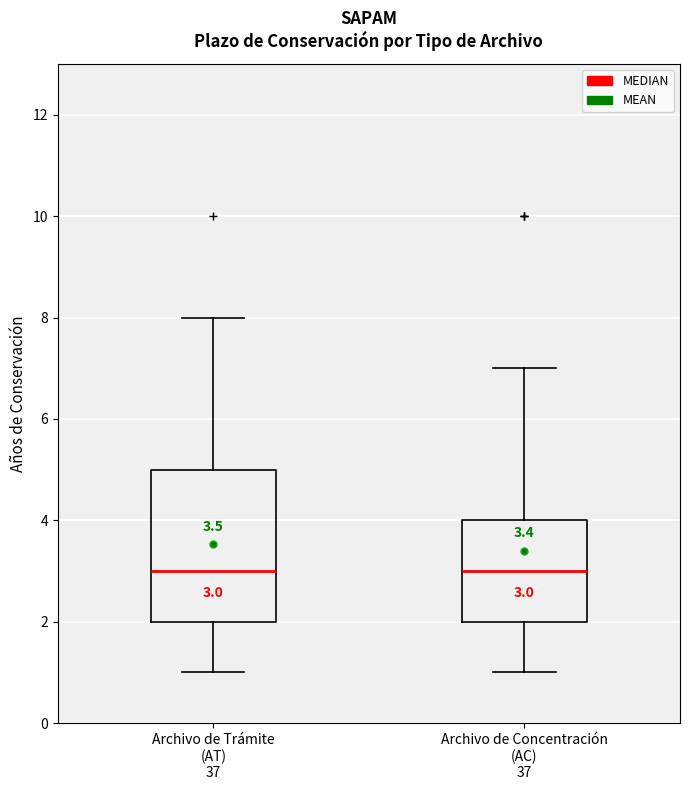

Comparing the boxes themselves (not the whiskers), which one is the tallest?

Archivo de Trámite (AT) 37